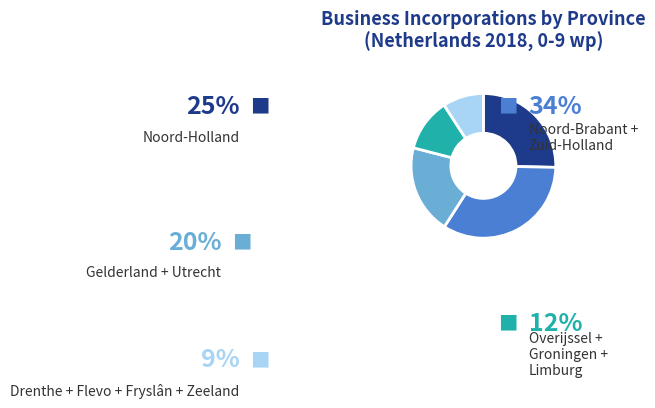

Is there a majority slice in this chart?

No